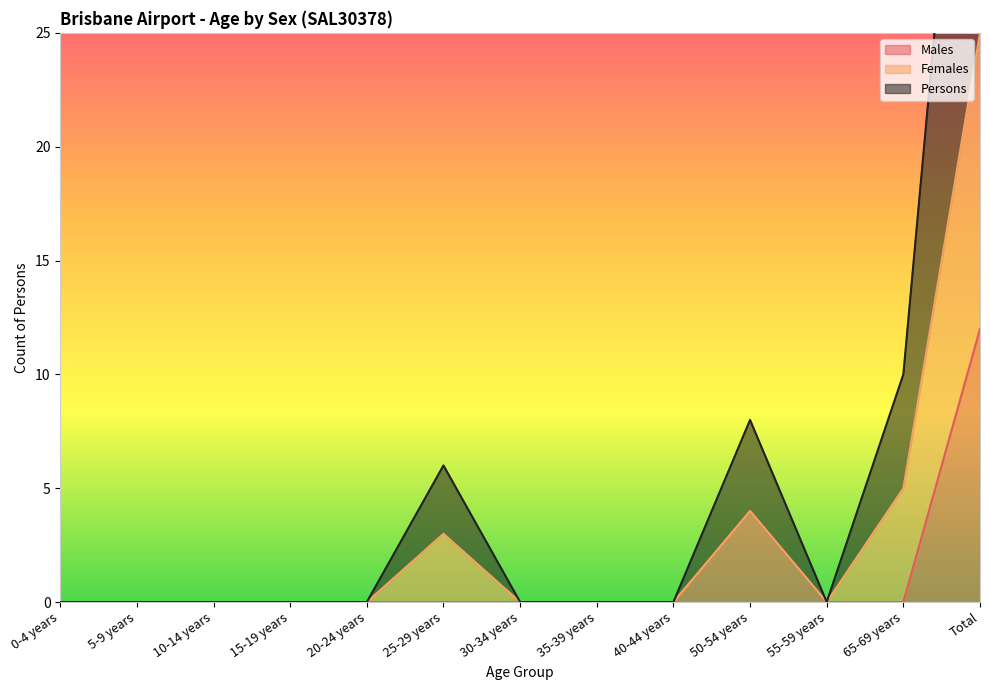

At which category does the chart reach its minimum across all series?

0-4 years